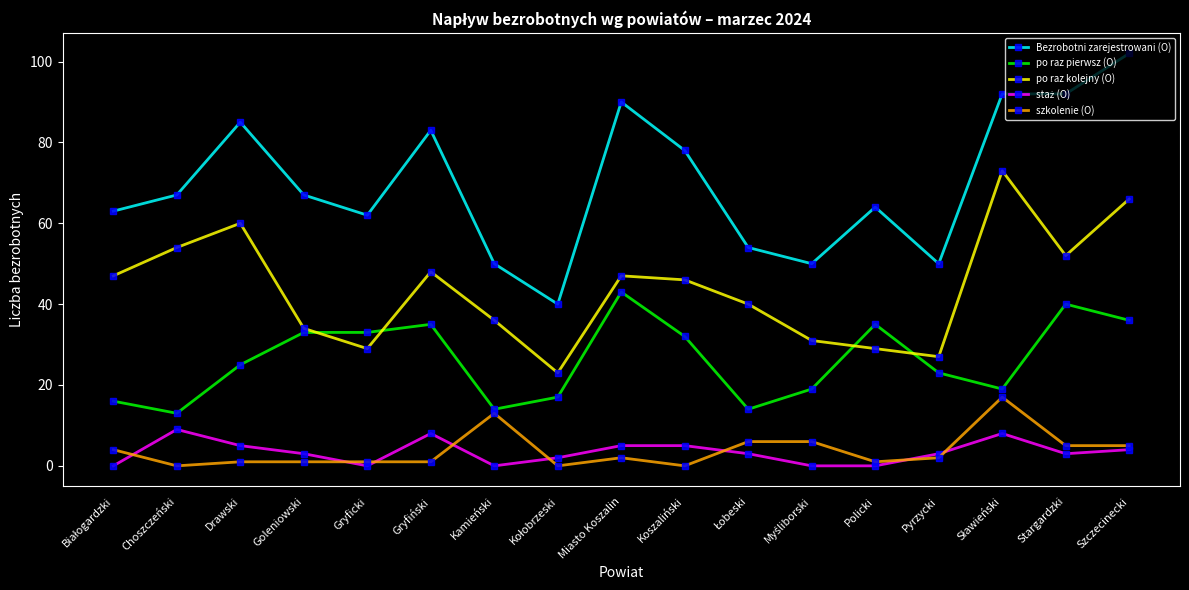

Between Gryfiński and Szczecinecki, which series saw the biggest shift?

Bezrobotni zarejestrowani (O)